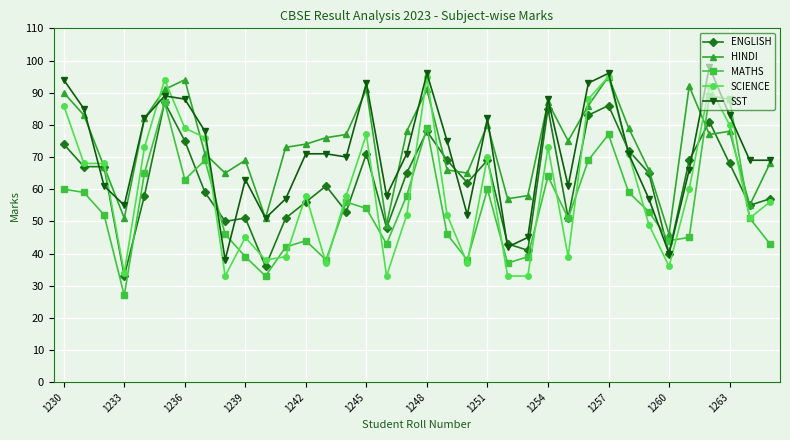

What is the highest value of the SST series?

98